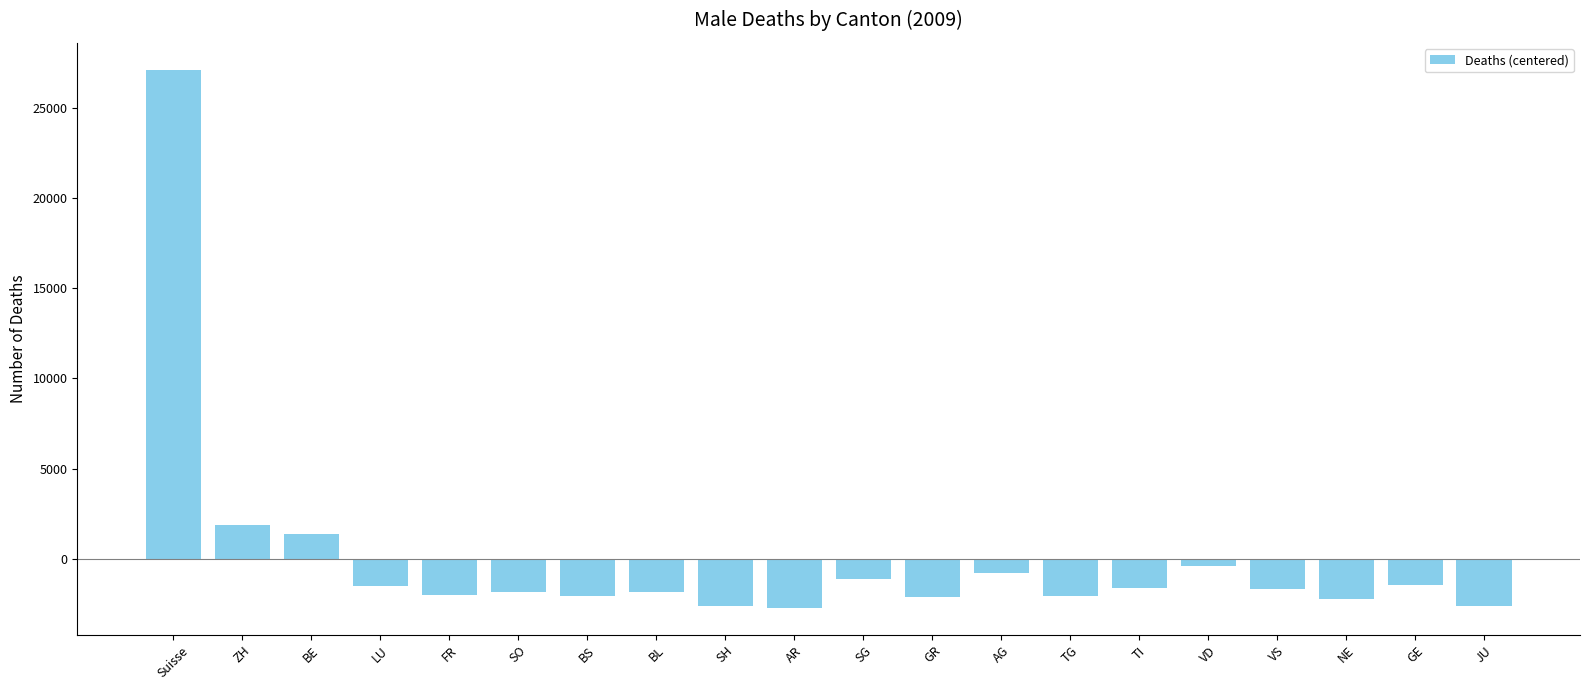

What is the label of the 8th bar from the right?

AG